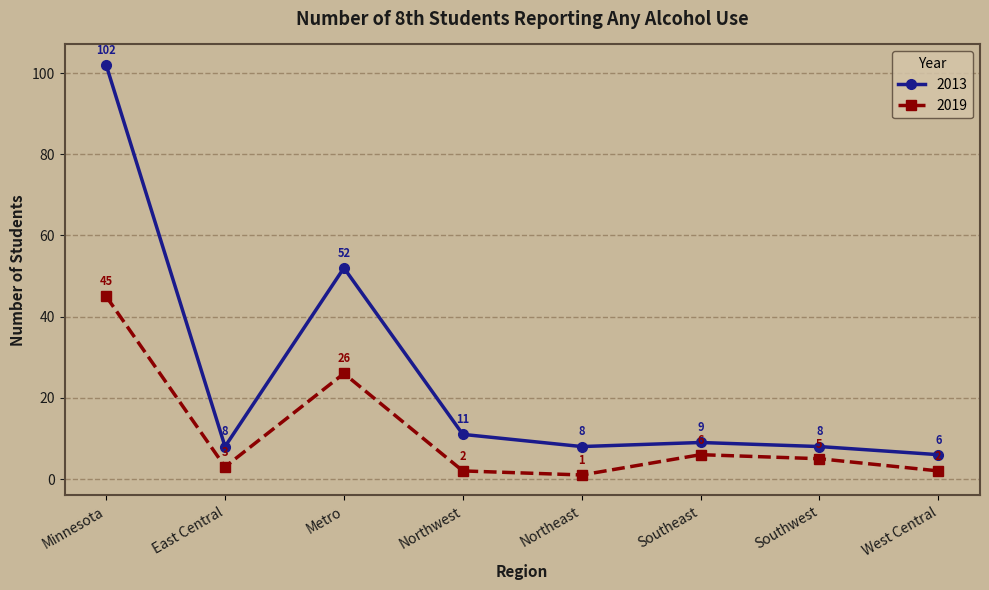

Which series has the largest range (max minus min)?

2013